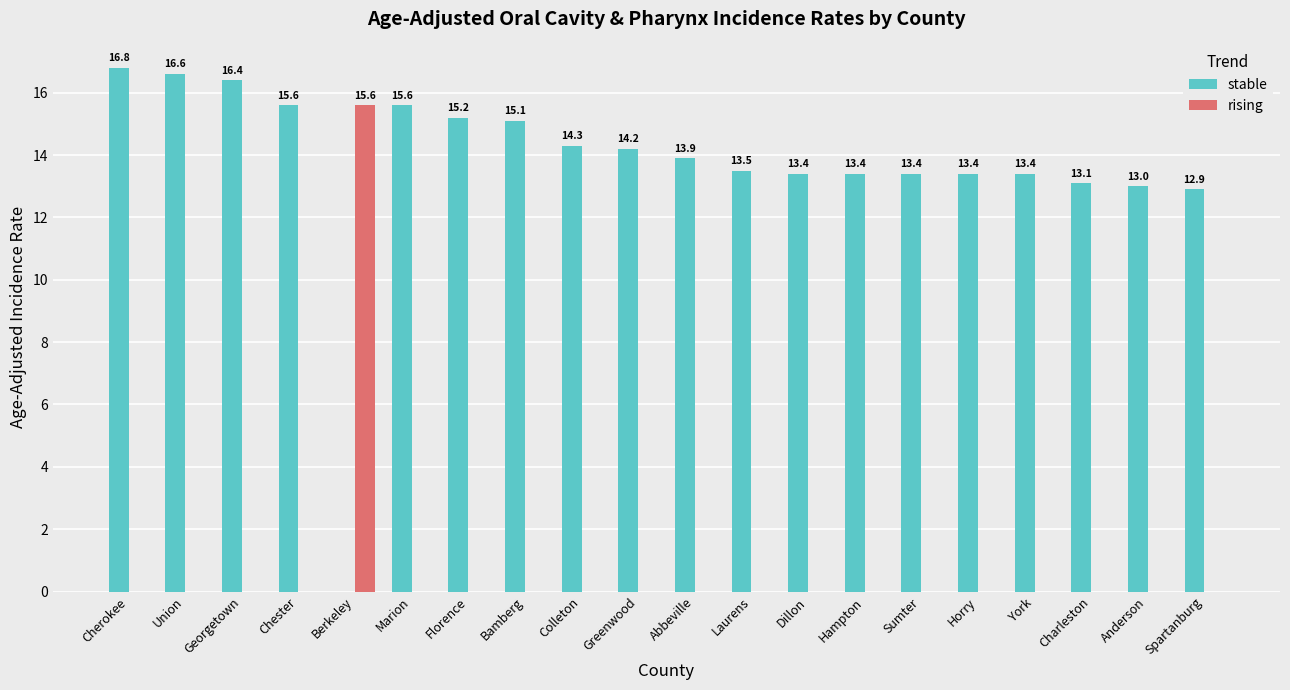

Reading left to right, transcribe all the data shown in this chart.

stable: 16.8	16.6	16.4	15.6	0.0	15.6	15.2	15.1	14.3	14.2	13.9	13.5	13.4	13.4	13.4	13.4	13.4	13.1	13.0	12.9
rising: 0.0	0.0	0.0	0.0	15.6	0.0	0.0	0.0	0.0	0.0	0.0	0.0	0.0	0.0	0.0	0.0	0.0	0.0	0.0	0.0